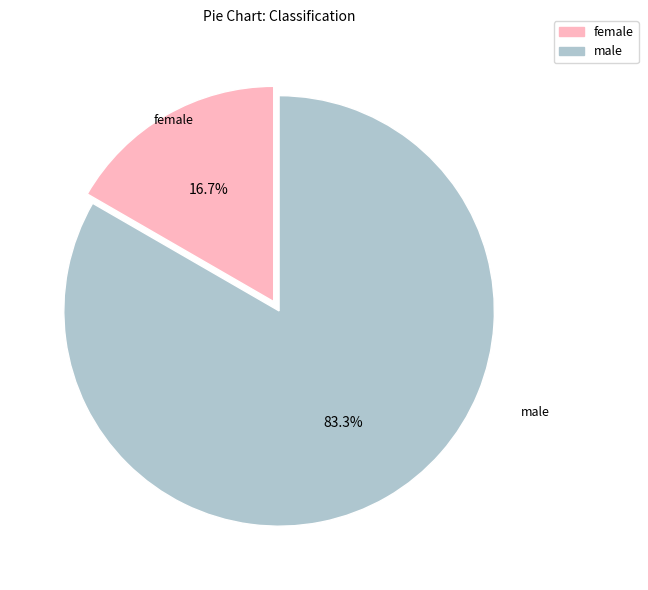

To the nearest percent, what is the difference between the largest and smallest slice percentages?

67%